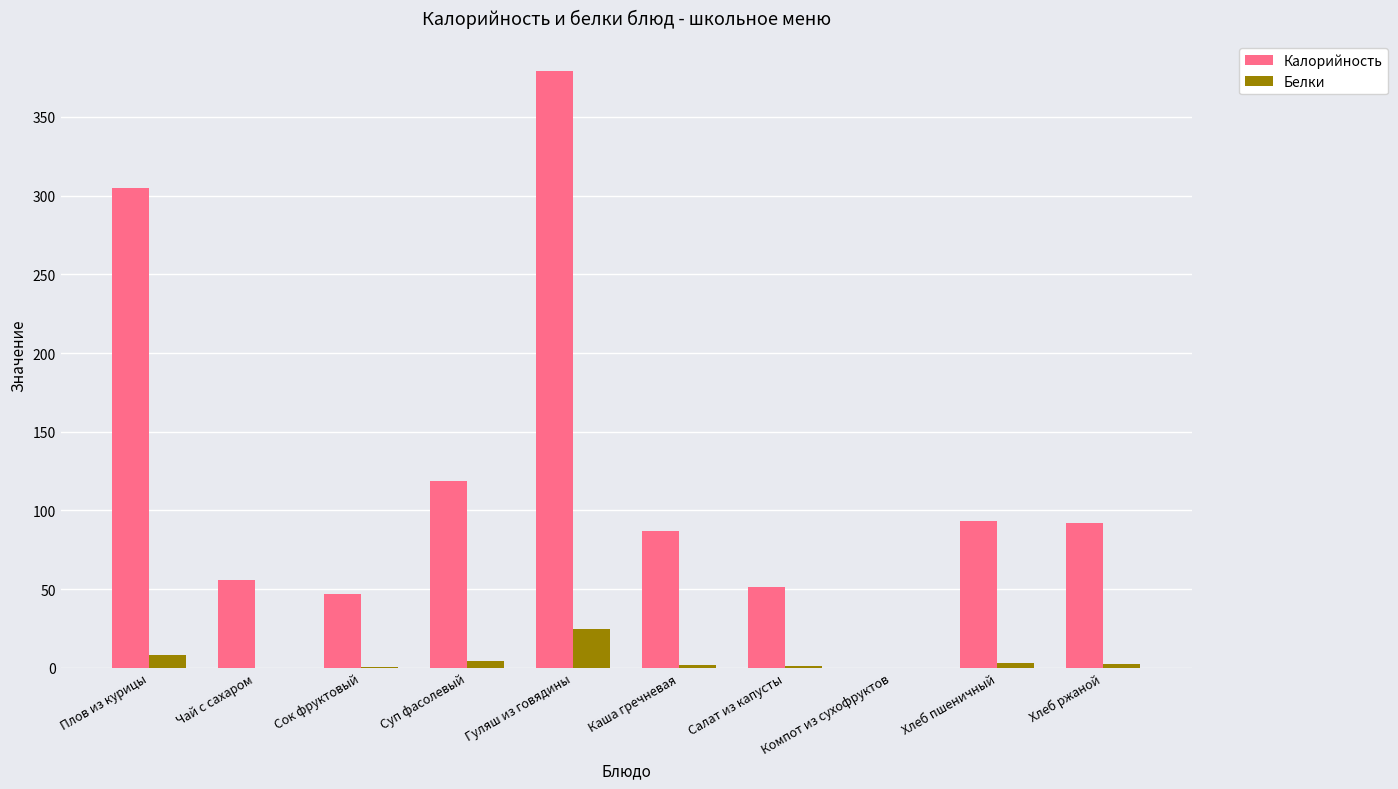

At which label does Калорийность first exceed 91?

Плов из курицы